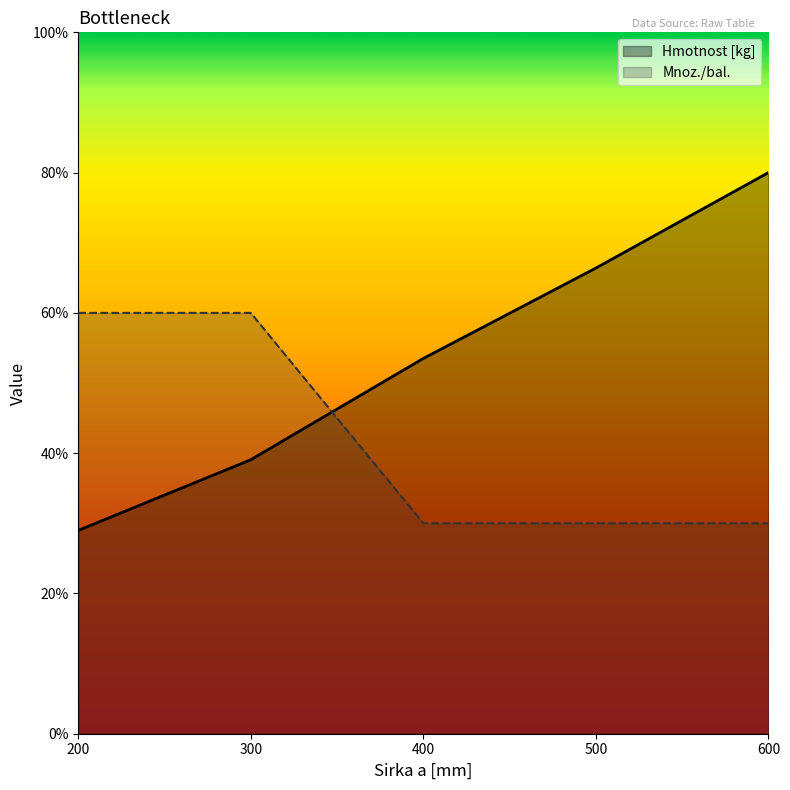

The value of Hmotnost [kg] at 300 is 39.1. True or false?

True